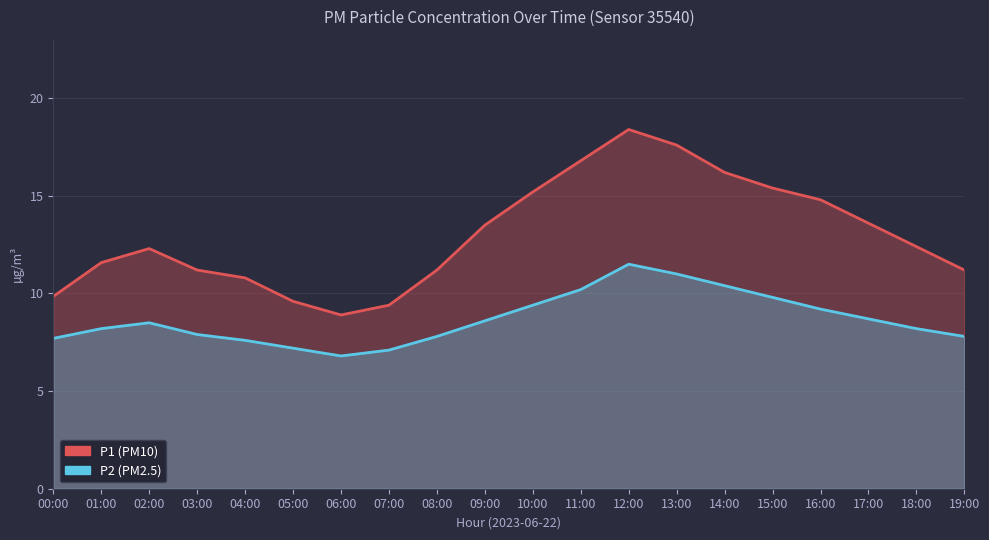

Reading left to right, what are all the values shown in this chart?

P1: 00:00=9.8	01:00=11.6	02:00=12.3	03:00=11.2	04:00=10.8	05:00=9.6	06:00=8.9	07:00=9.4	08:00=11.2	09:00=13.5	10:00=15.2	11:00=16.8	12:00=18.4	13:00=17.6	14:00=16.2	15:00=15.4	16:00=14.8	17:00=13.6	18:00=12.4	19:00=11.2
P2: 00:00=7.7	01:00=8.2	02:00=8.5	03:00=7.9	04:00=7.6	05:00=7.2	06:00=6.8	07:00=7.1	08:00=7.8	09:00=8.6	10:00=9.4	11:00=10.2	12:00=11.5	13:00=11.0	14:00=10.4	15:00=9.8	16:00=9.2	17:00=8.7	18:00=8.2	19:00=7.8